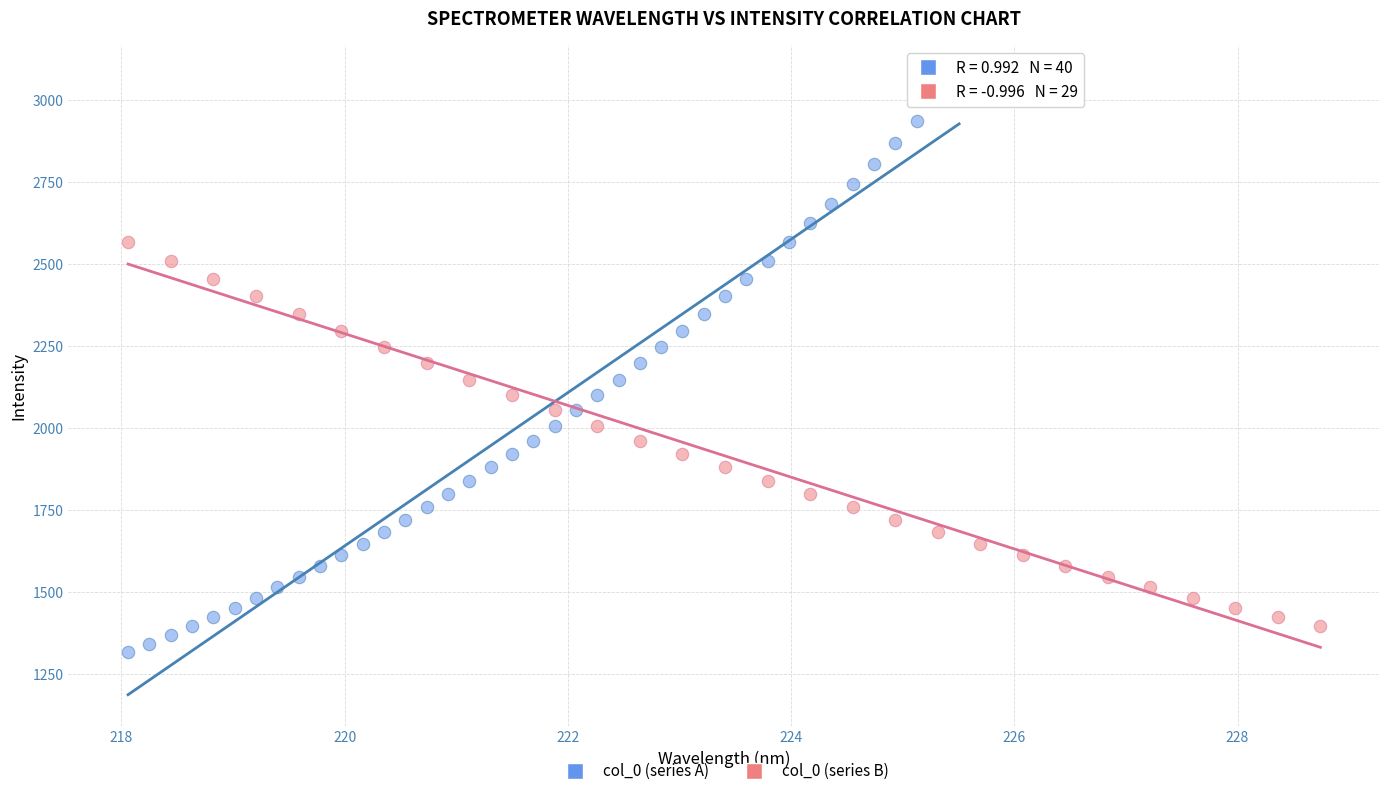

Which series has the largest Y range (max minus min)?

col_0 (series A)